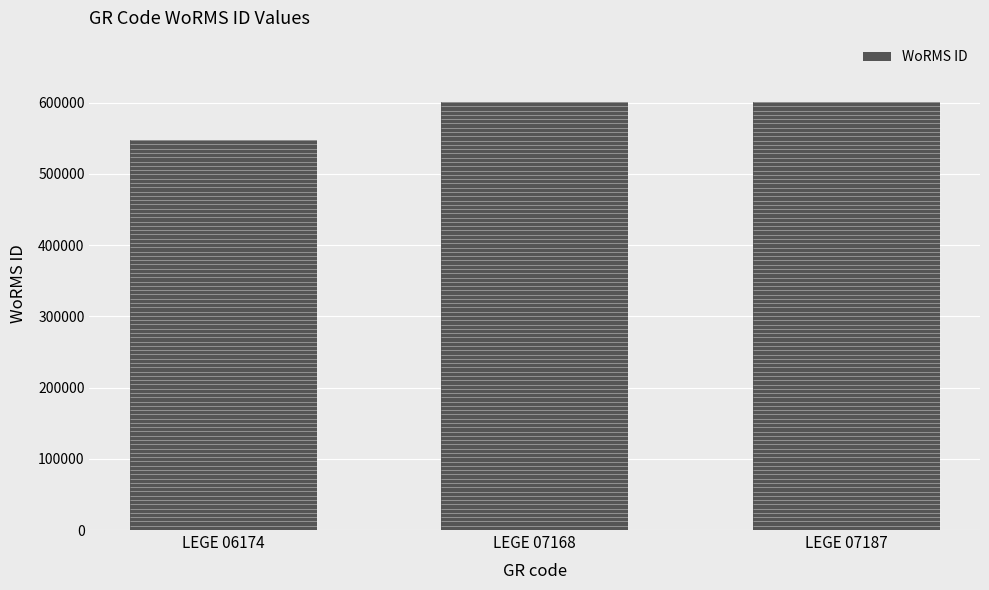

Which category has the lowest value across all series?

LEGE 06174